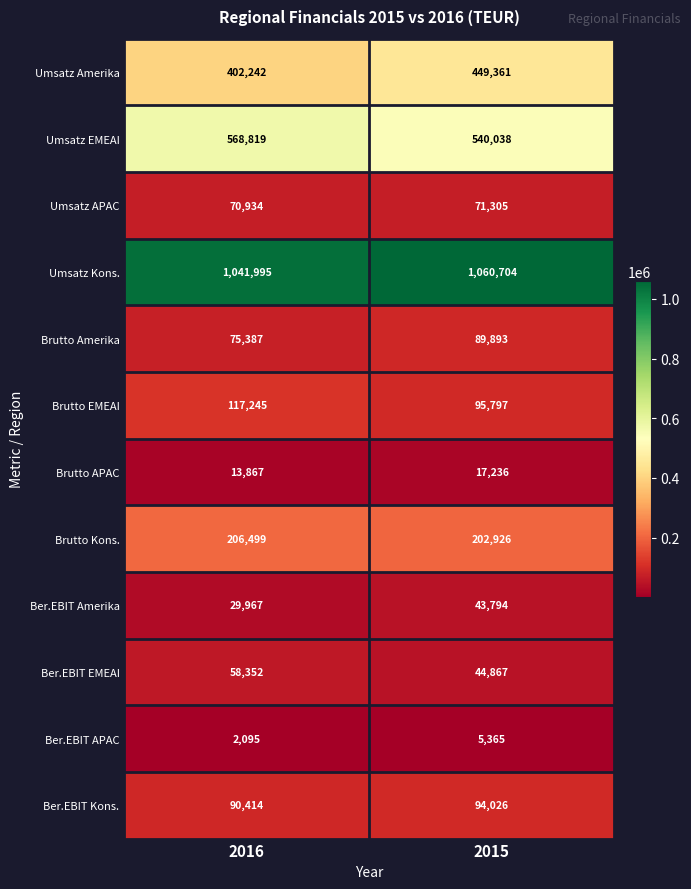

At how many categories does at least one series exceed 134619?

2